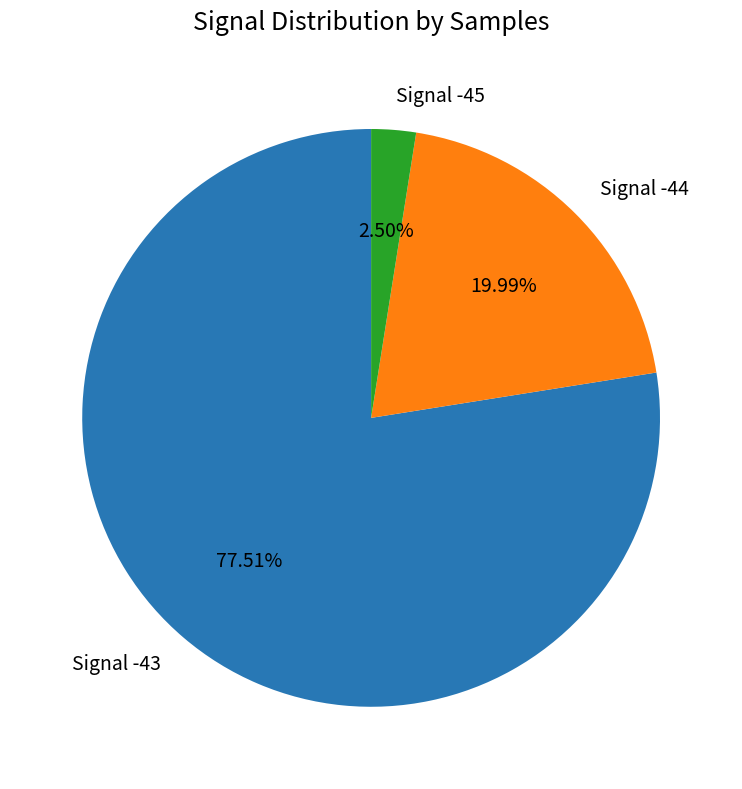

Between Signal -45 and Signal -43, which is larger?

Signal -43